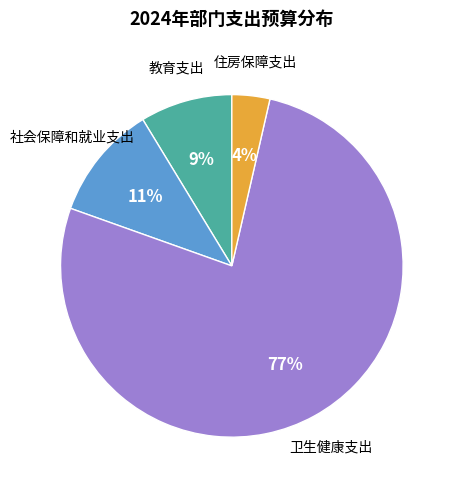

How many segments does this pie chart have?

4